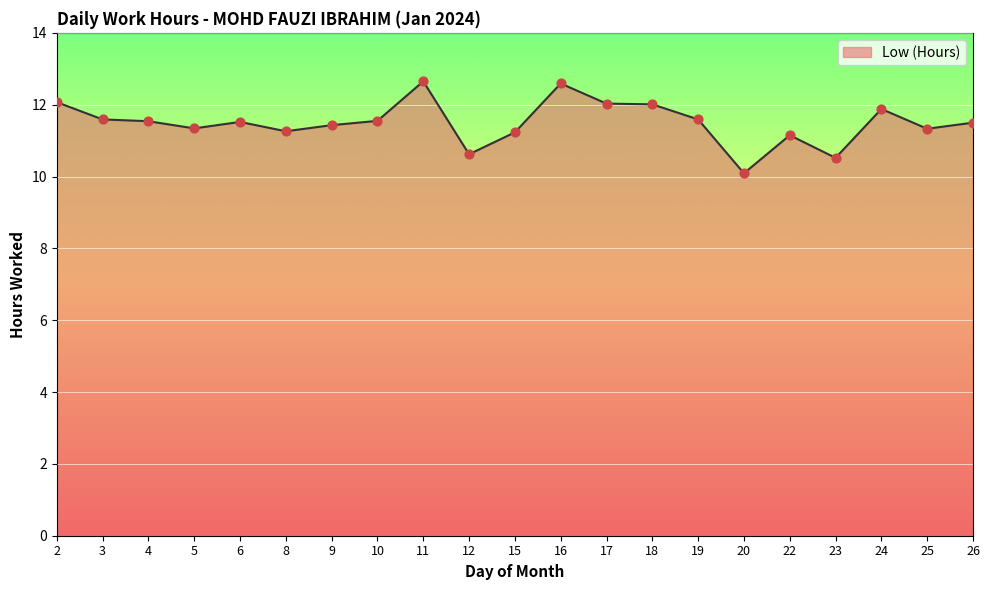

Approximately how many times larger is the value at 4 compared to 22?

1.0